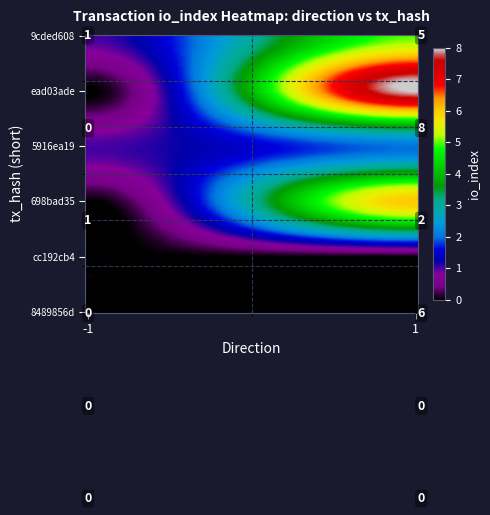

Reading left to right, what are all the values shown in this chart?

9cded608: 1	5
ead03ade: 0	8
5916ea19: 1	2
698bad35: 0	6
cc192cb4: 0	0
8489856d: 0	0